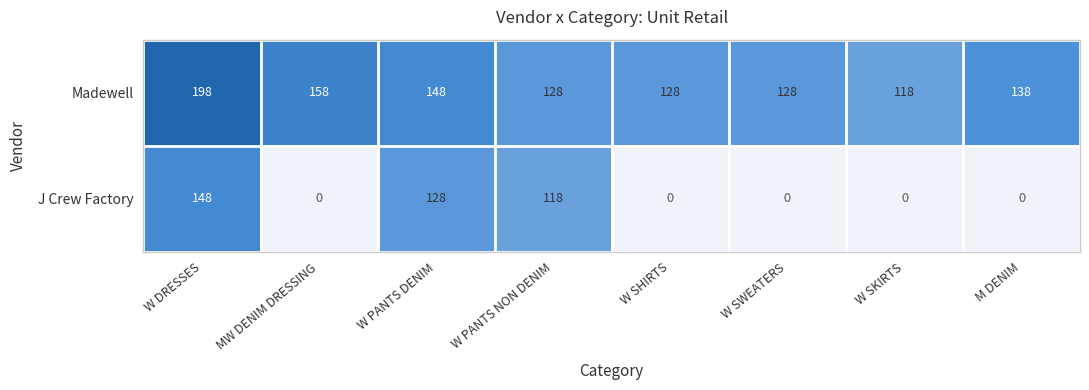

True or false: Madewell has a value of 128 at W SWEATERS.

True